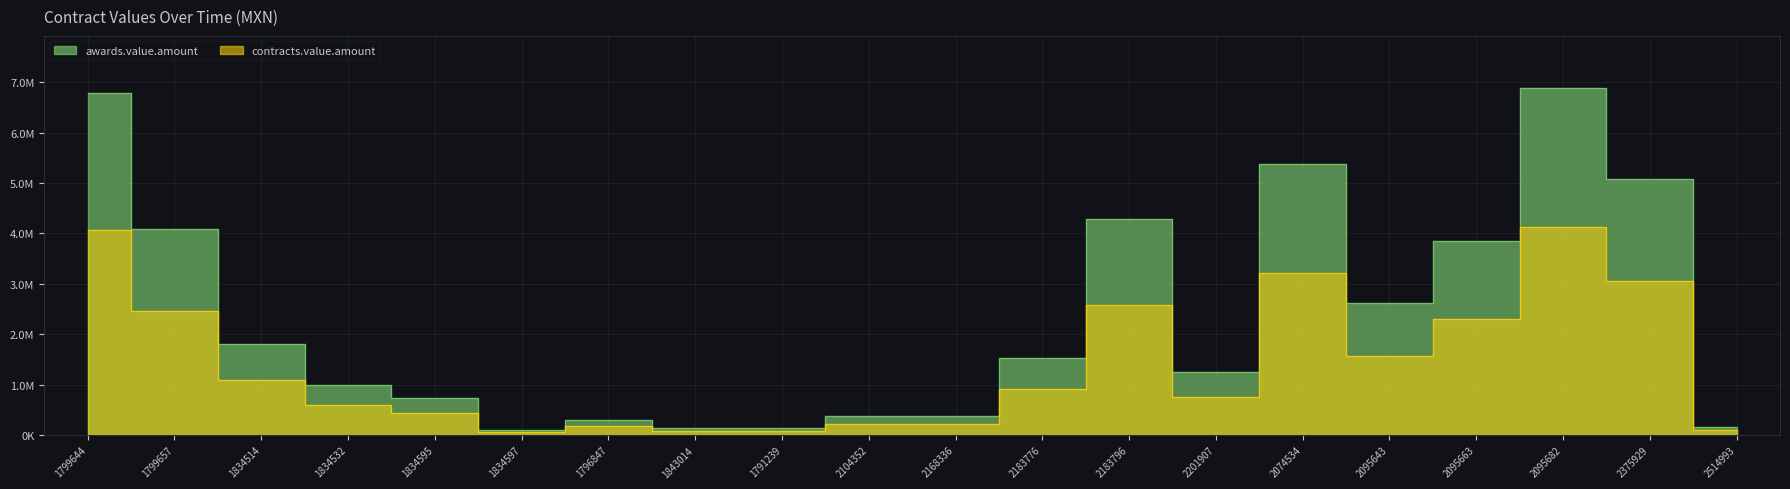

True or false: awards.value.amount and contracts.value.amount cross at least once.

False